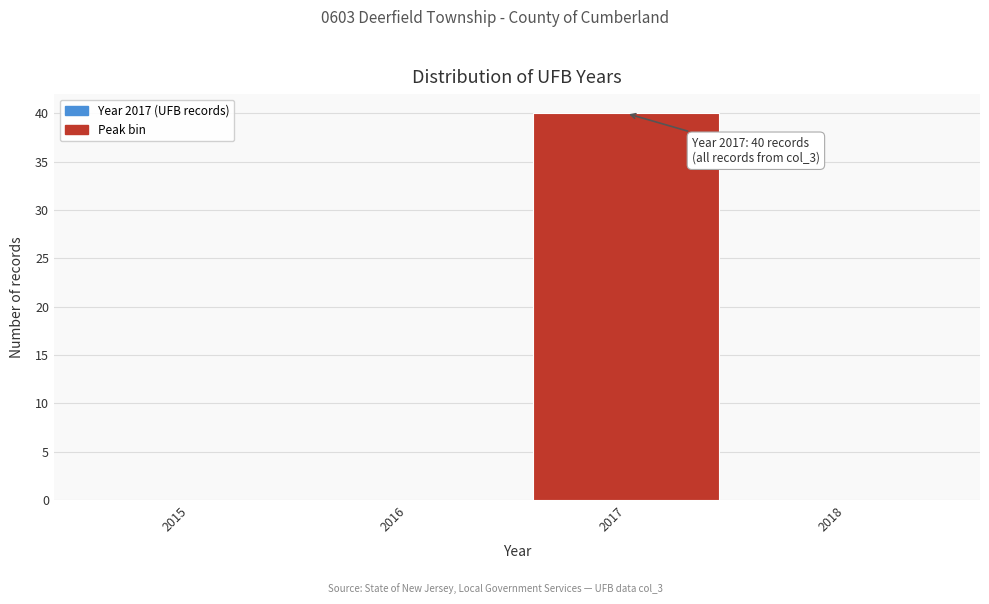

Reading left to right, list all the values displayed in this chart.

2015=0	2016=0	2017=40	2018=0